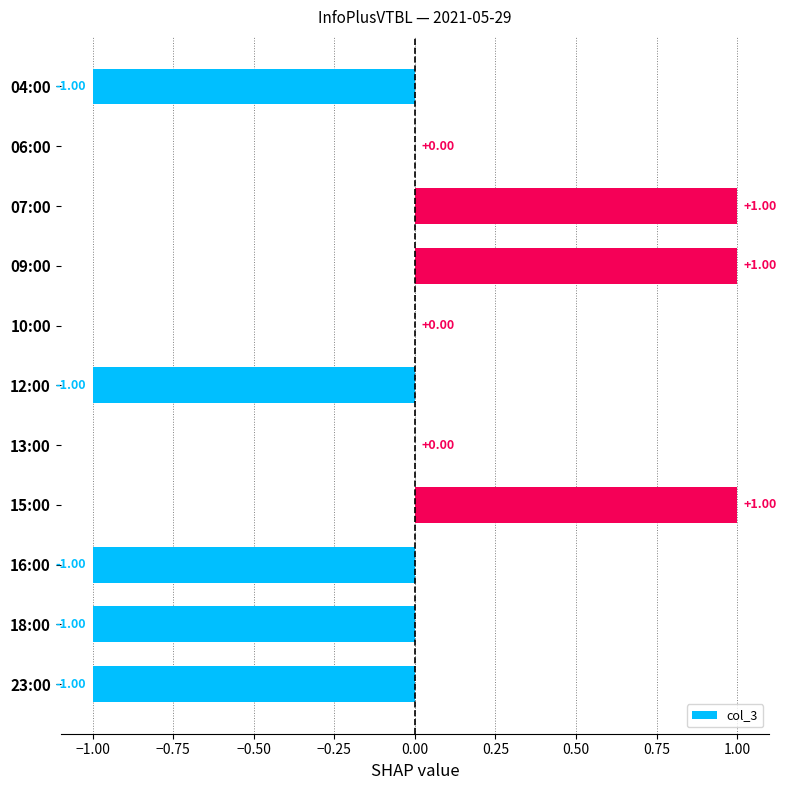

Which has a higher value, 13:00 or 09:00?

09:00